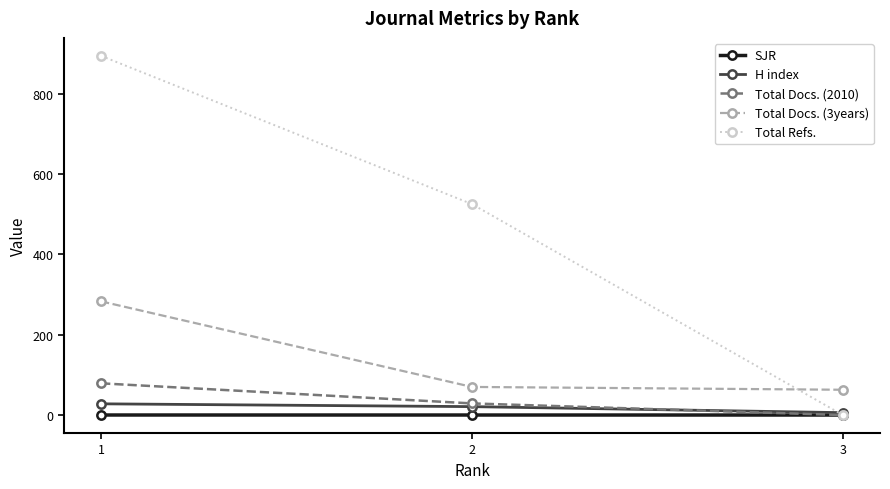

How many values in the H index series are below 21?

1